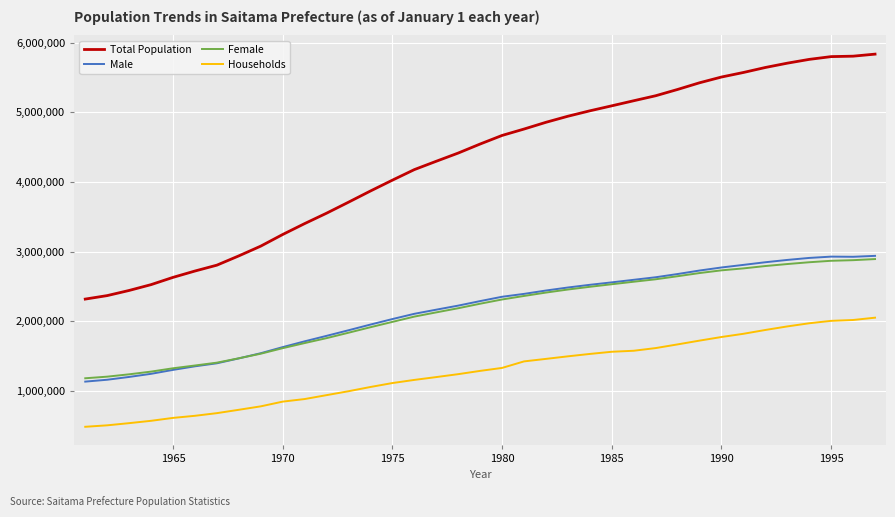

Which series has the largest range (max minus min)?

Total Population